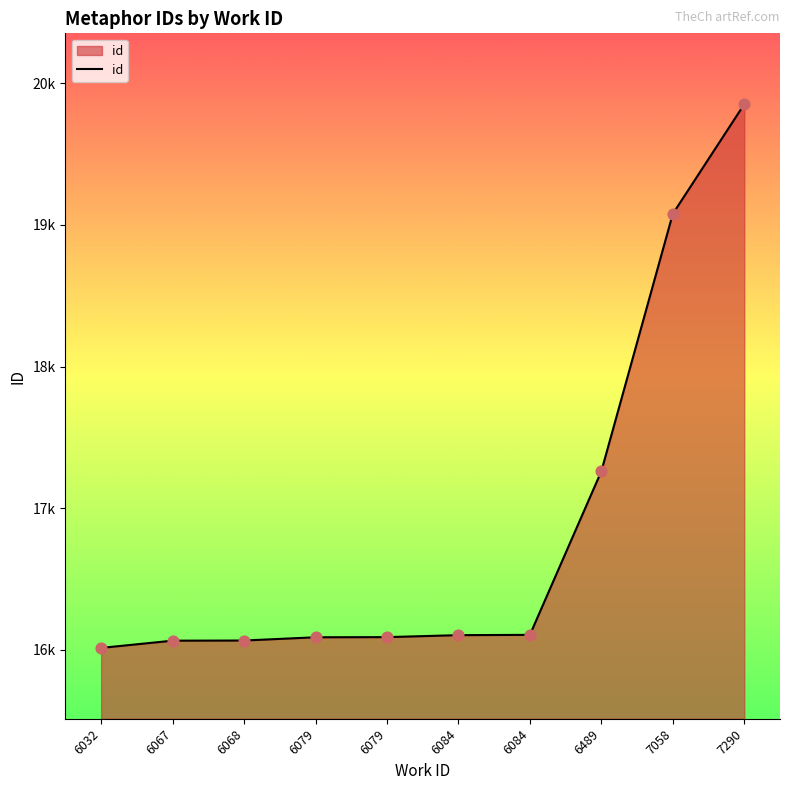

What is the change in value from 6084 to 7290?

+3748